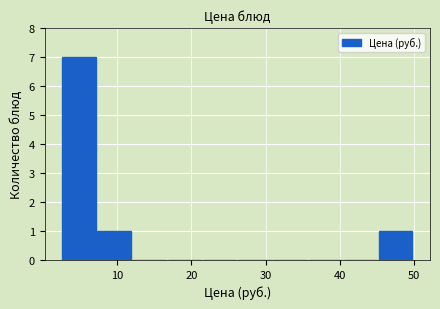

Reading left to right, transcribe this chart: for each bar, give the range it covers on the x-axis and its height. Neither the bar edges nor the heights are printed on the chart, so give them approximately, as read against the axes.

3 to 7: 7
7 to 12: 1
12 to 17: 0
17 to 22: 0
22 to 26: 0
26 to 31: 0
31 to 36: 0
36 to 41: 0
41 to 45: 0
45 to 50: 1